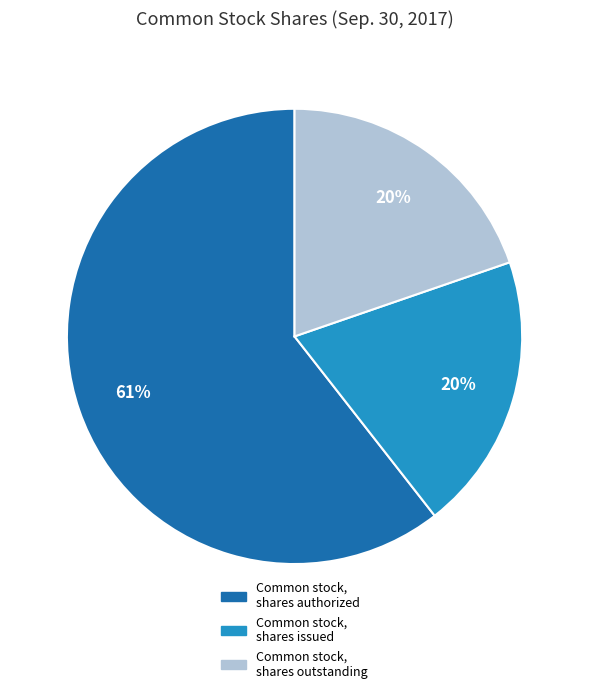

To the nearest percent, what percentage of the pie is Common stock, shares authorized?

61%